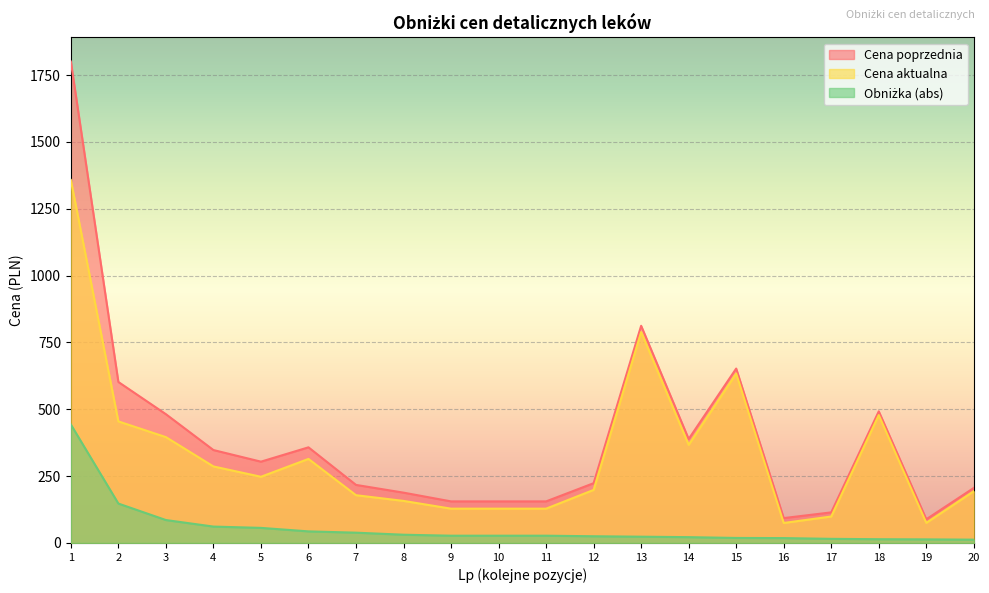

How many values in the Obniżka (abs) series are below 27?

9